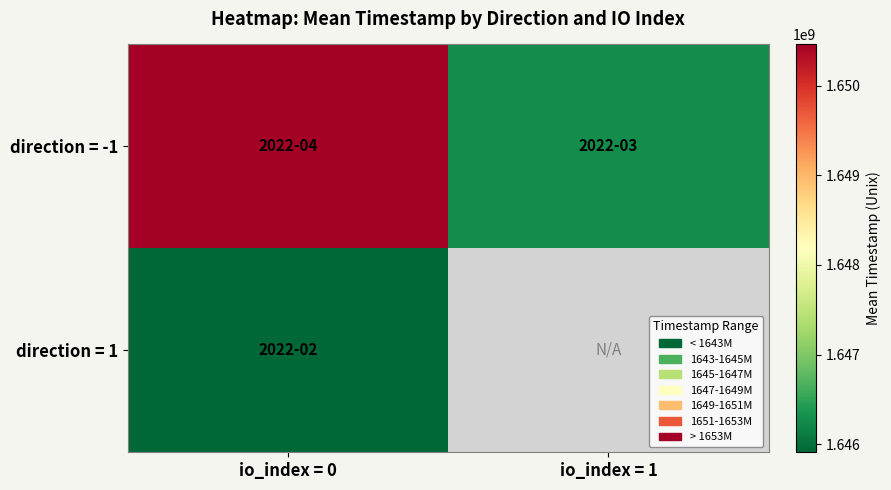

What is the approximate value of direction = 1 at io_index = 0?

1645910565.6